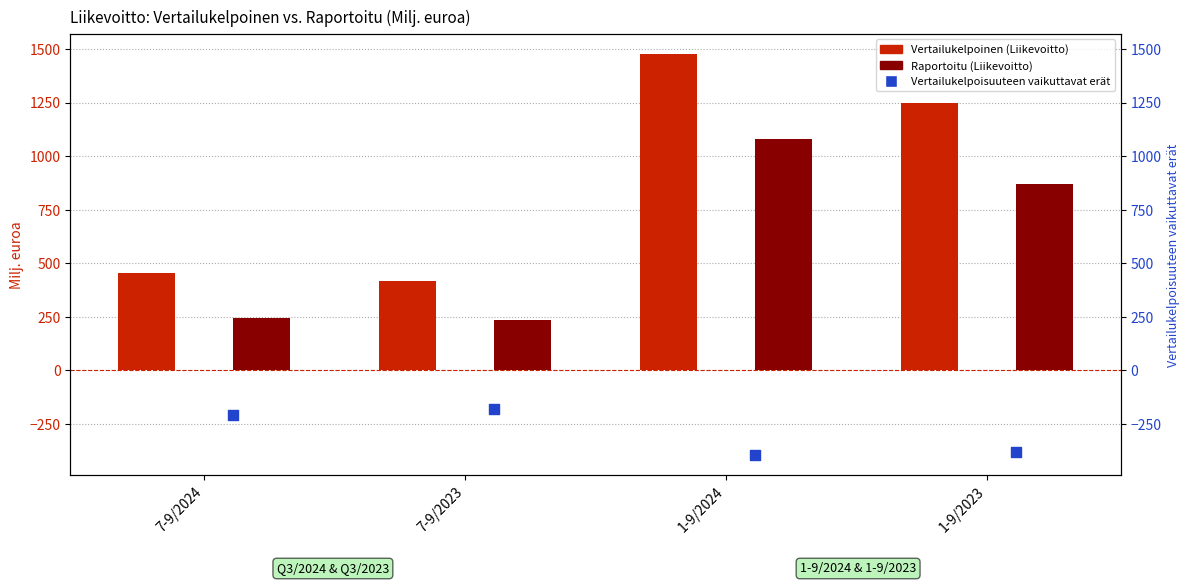

At which category is the sum across all series the highest?

1-9/2024